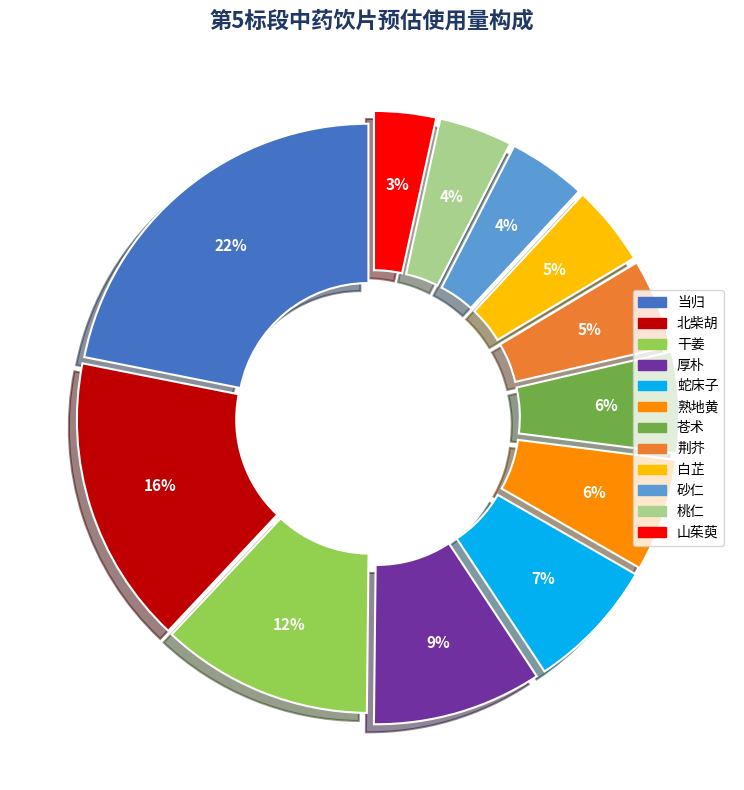

Is there any slice that represents more than half of the pie?

No